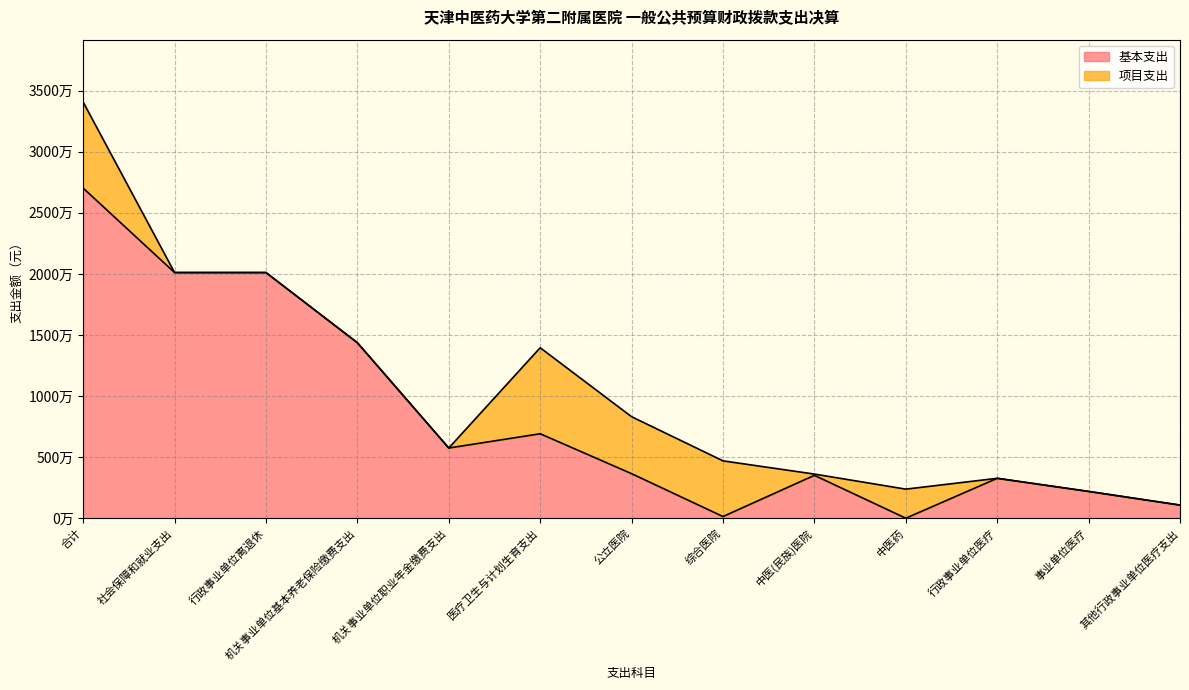

What is the greatest value displayed?

27027522